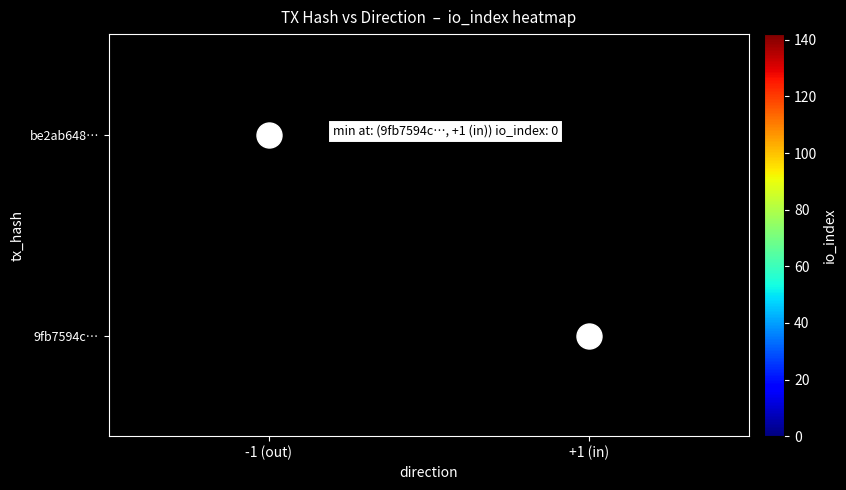

The value of be2ab648… at -1 (out) is 89.8. True or false?

False